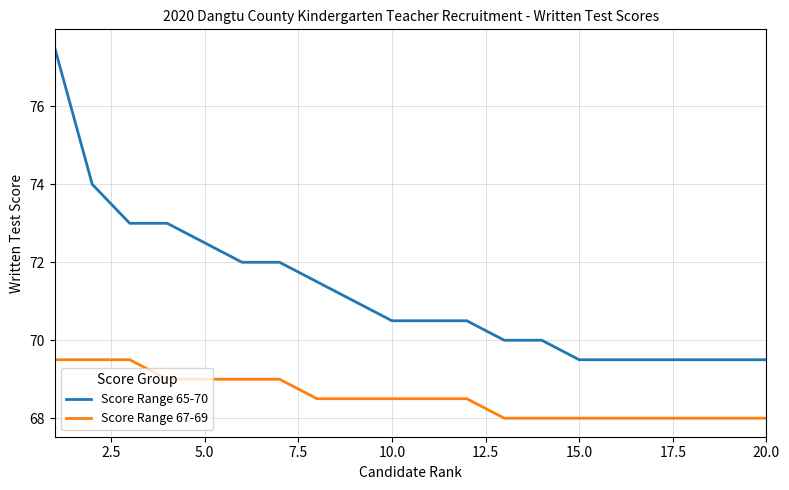

Which series has the widest spread of values?

Score Range 65-70